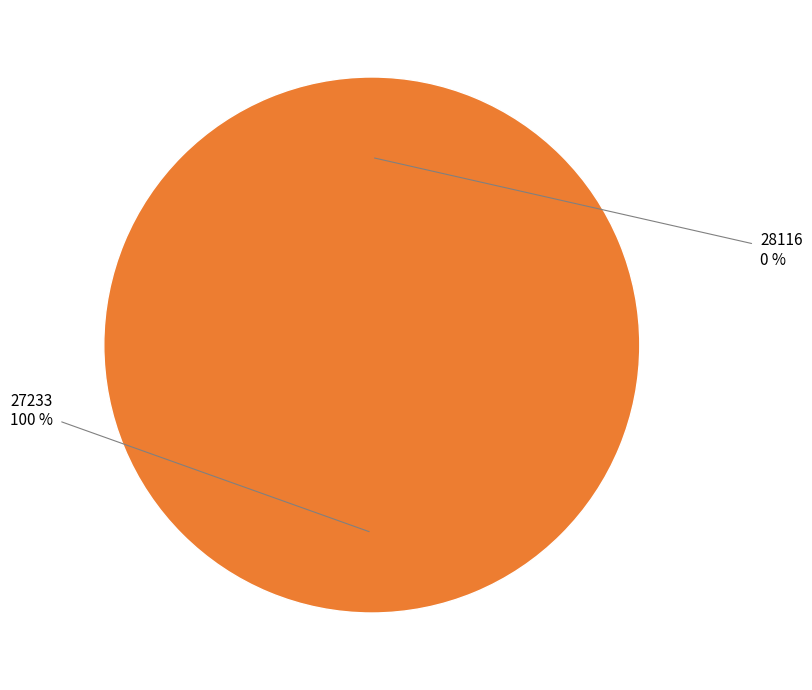

How many slices are in this pie chart?

2